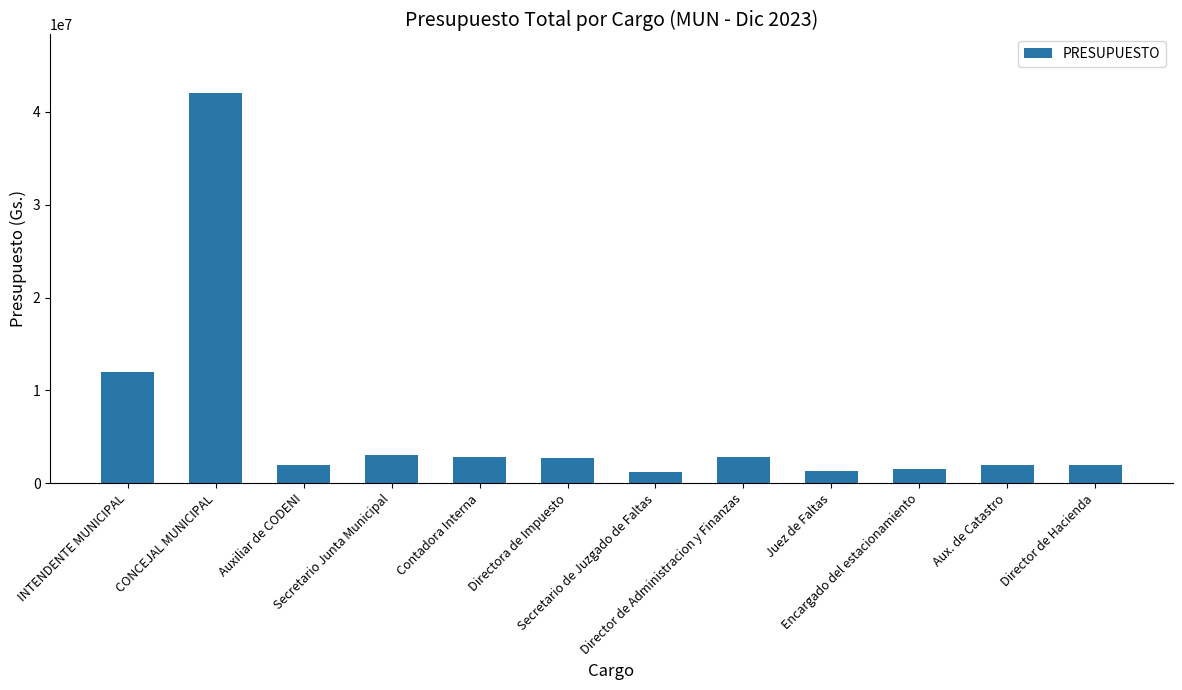

What is the ratio of the value at Contadora Interna to the value at Secretario de Juzgado de Faltas?

2.3